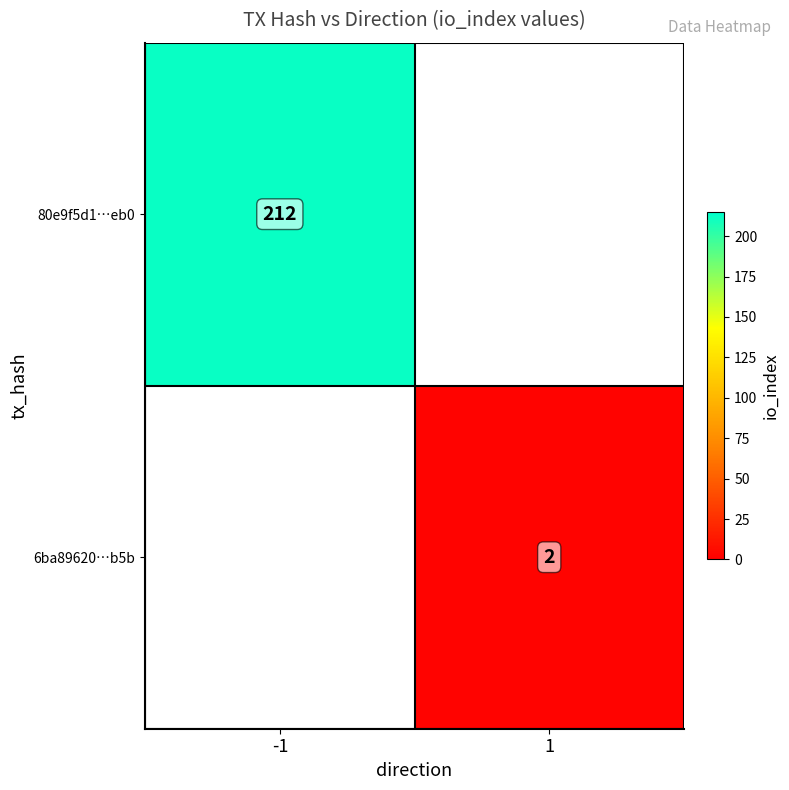

What is the maximum value shown in the chart?

212.0